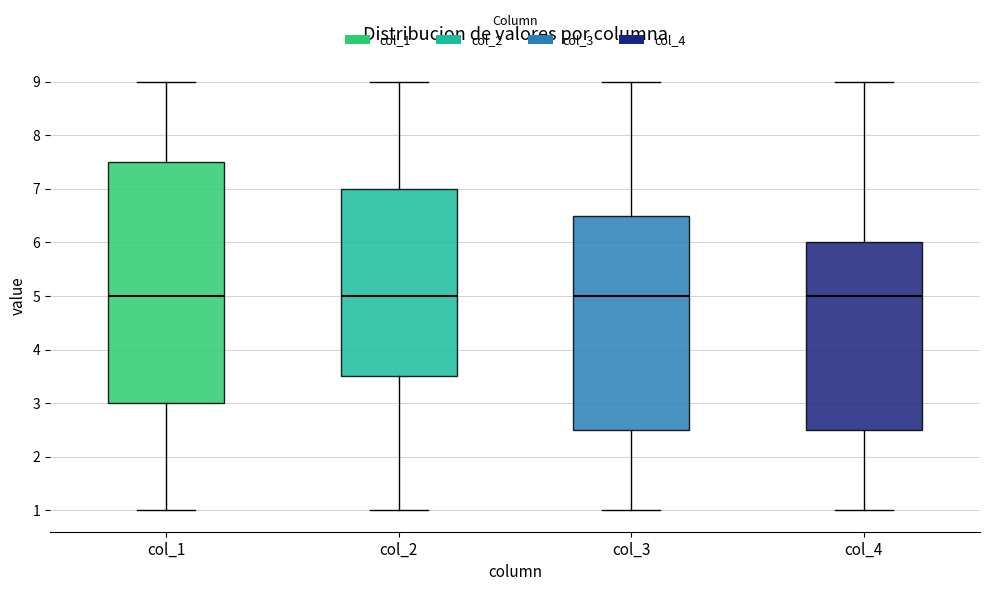

Which box is the tallest, from its lower edge to its upper edge?

col_1